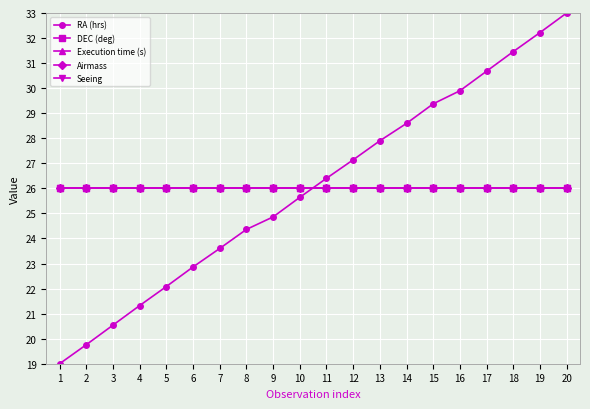

Is this an area chart (filled region under the line)?

No